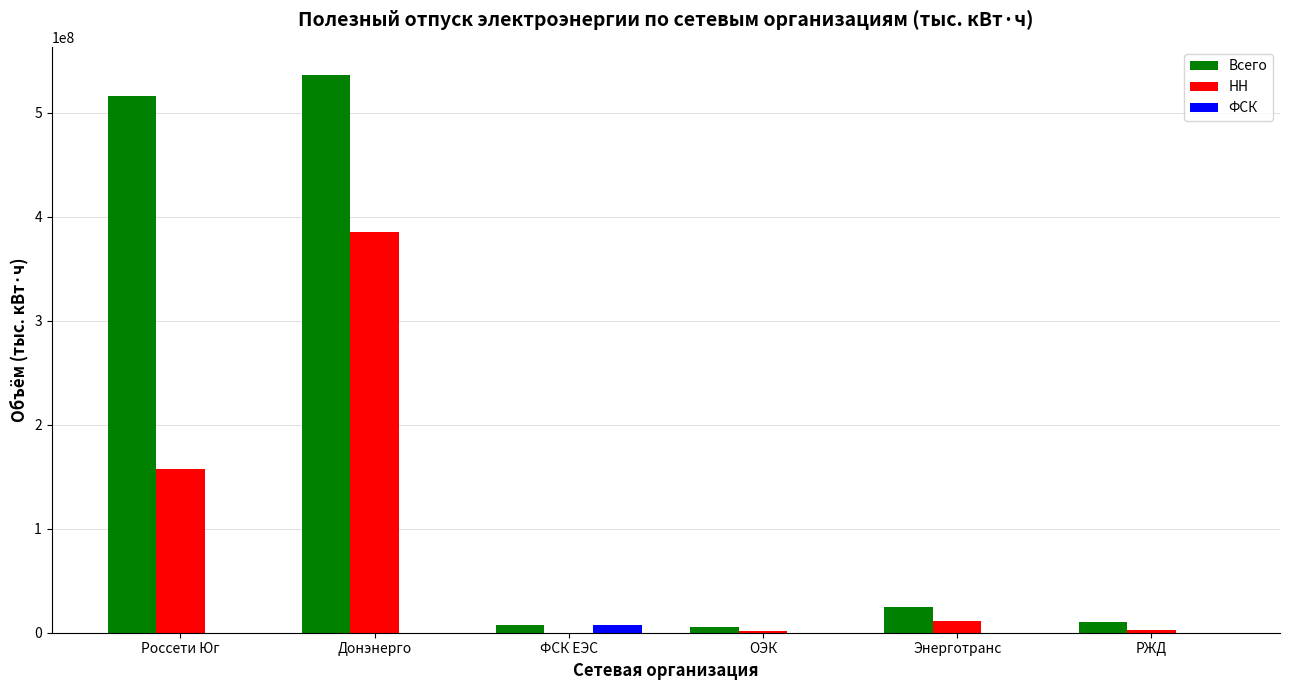

What is the maximum value shown in the chart?

536498316